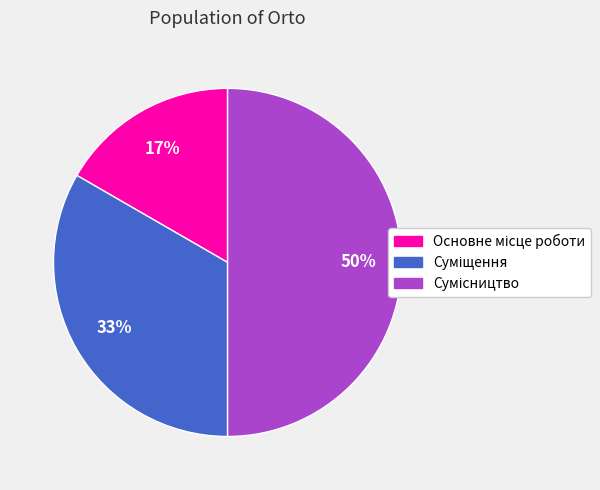

To the nearest percent, what is the average slice percentage?

33%